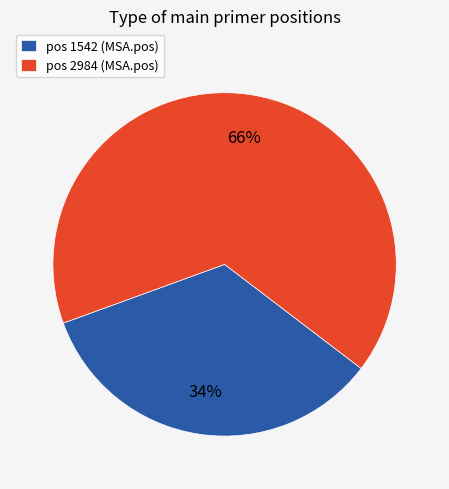

Is there a majority slice in this chart?

Yes